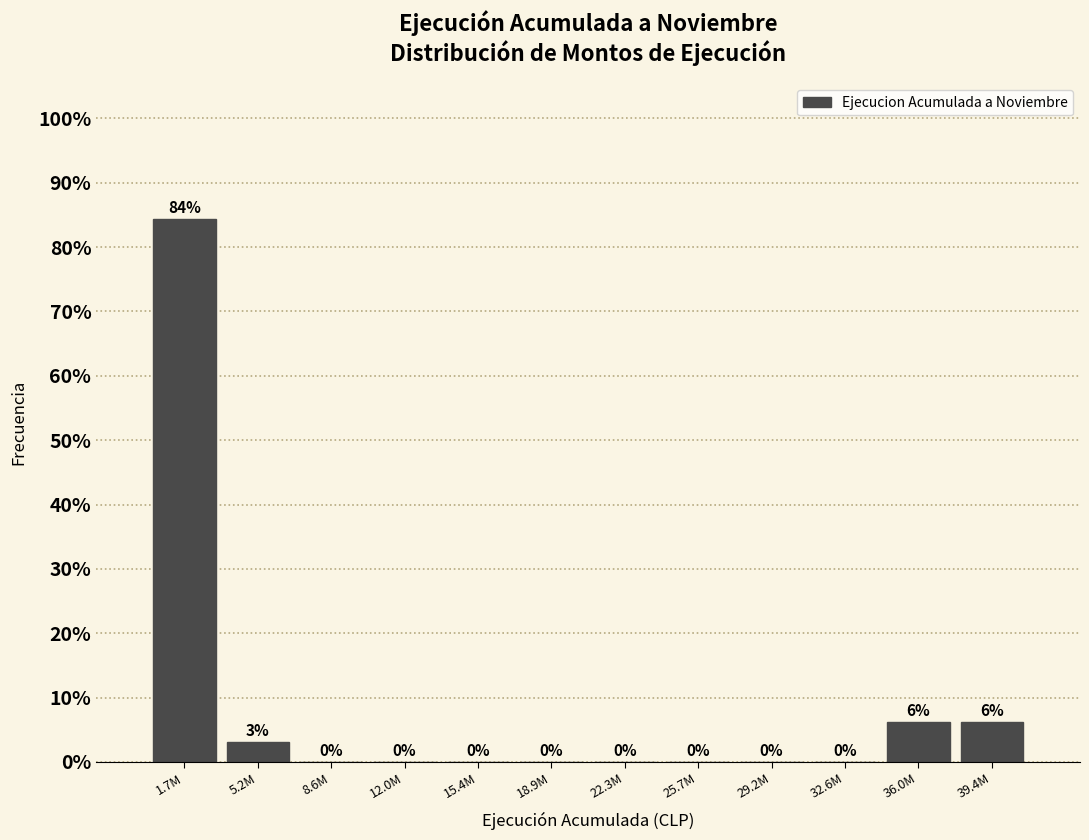

At which category does the chart reach its peak across all series?

1.7M